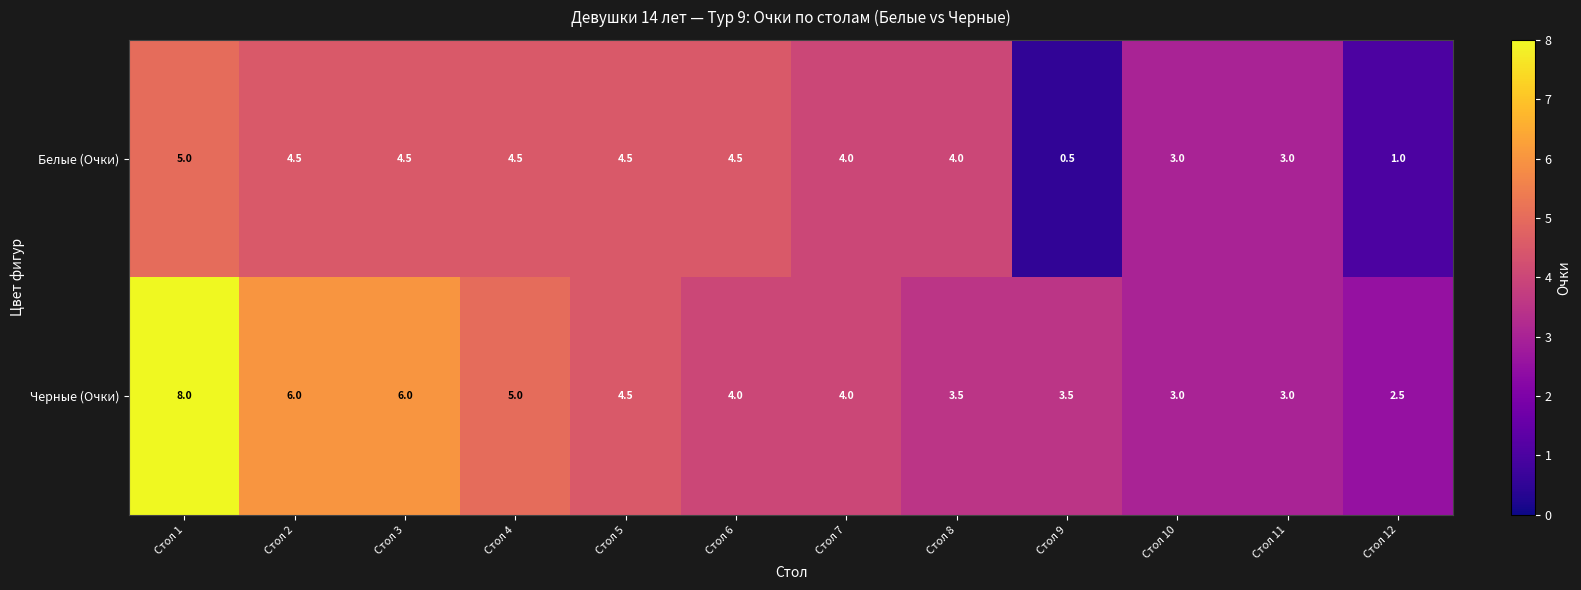

At which label does Белые (Очки) first exceed 4?

Стол 1